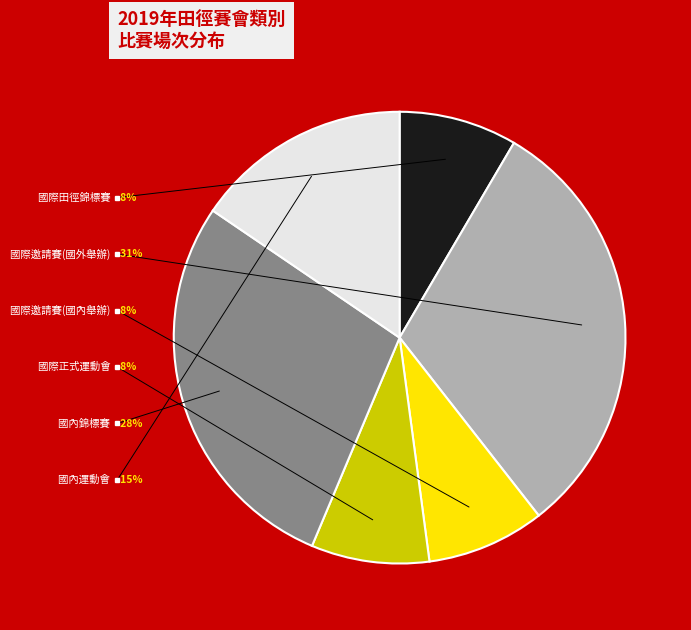

How many segments does this pie chart have?

6